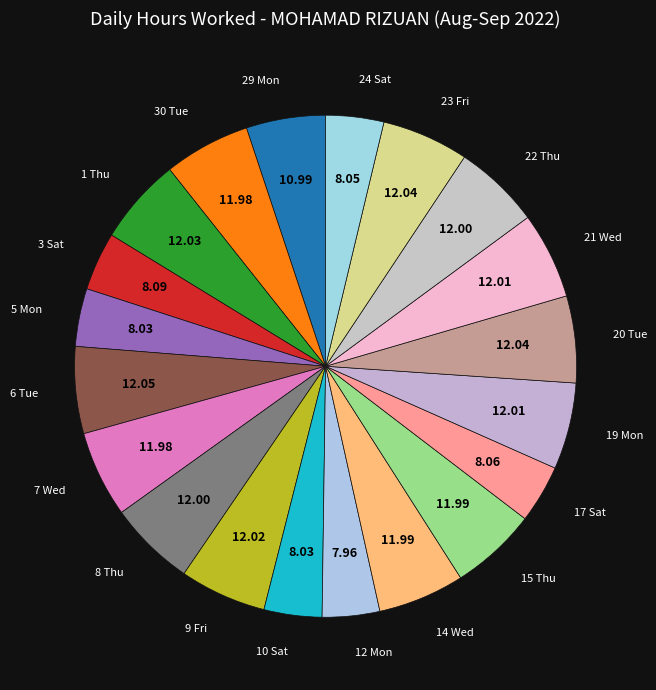

Rank the categories by value from highest to lowest.

6 Tue, 20 Tue, 23 Fri, 1 Thu, 9 Fri, 19 Mon, 21 Wed, 8 Thu, 22 Thu, 14 Wed, 15 Thu, 30 Tue, 7 Wed, 29 Mon, 3 Sat, 17 Sat, 24 Sat, 5 Mon, 10 Sat, 12 Mon